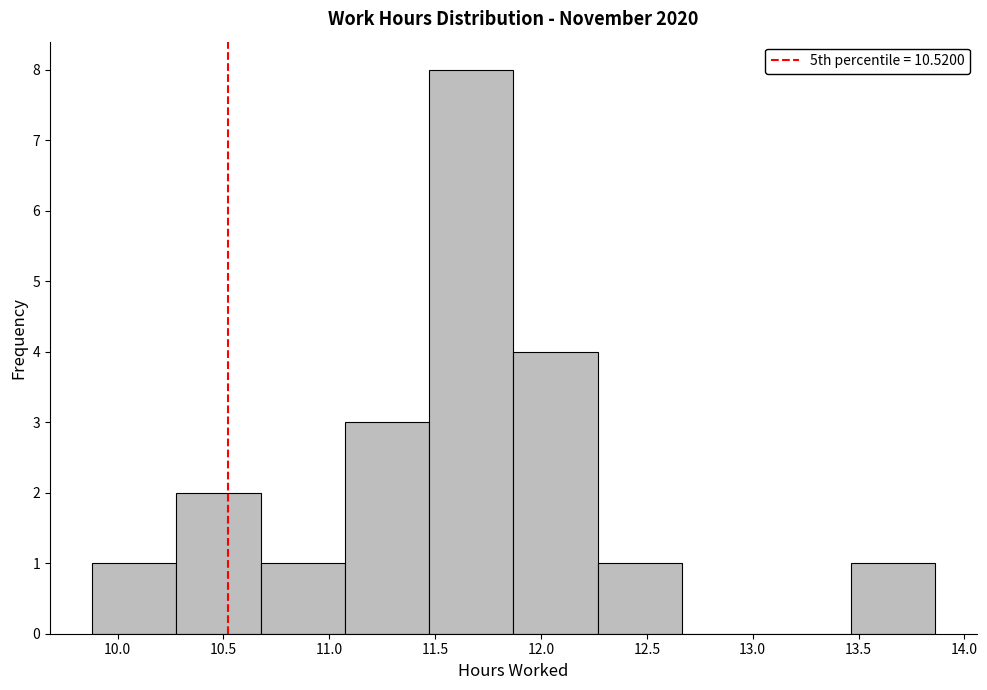

Reading left to right, transcribe this chart: for each bar, give the range it covers on the x-axis and its height. Neither the bar edges nor the heights are printed on the chart, so give them approximately, as read against the axes.

9.90 to 10.30: 1
10.30 to 10.70: 2
10.70 to 11.05: 1
11.05 to 11.45: 3
11.45 to 11.85: 8
11.85 to 12.25: 4
12.25 to 12.65: 1
12.65 to 13.05: 0
13.05 to 13.45: 0
13.45 to 13.85: 1